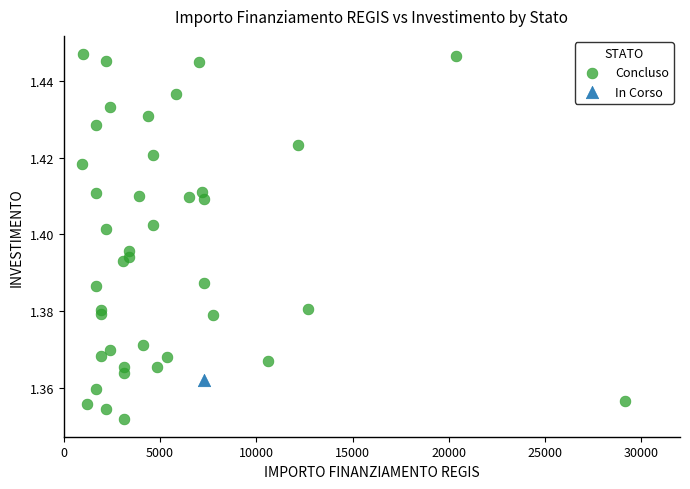

What are all the series names shown in the legend?

Concluso, In Corso